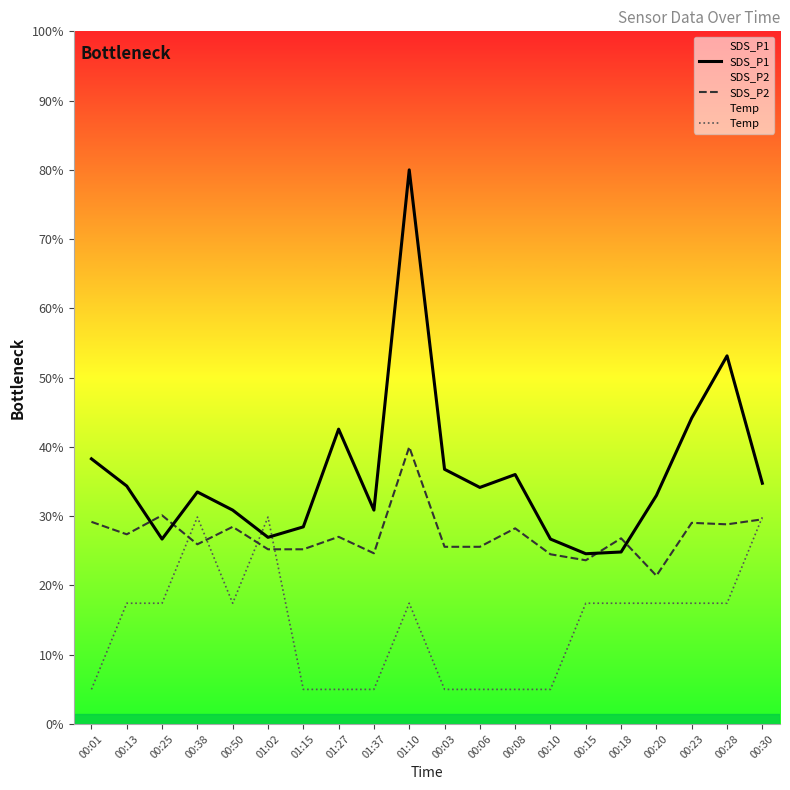

Rank the series by their average value, from highest to lowest.

SDS_P1, SDS_P2, Temp